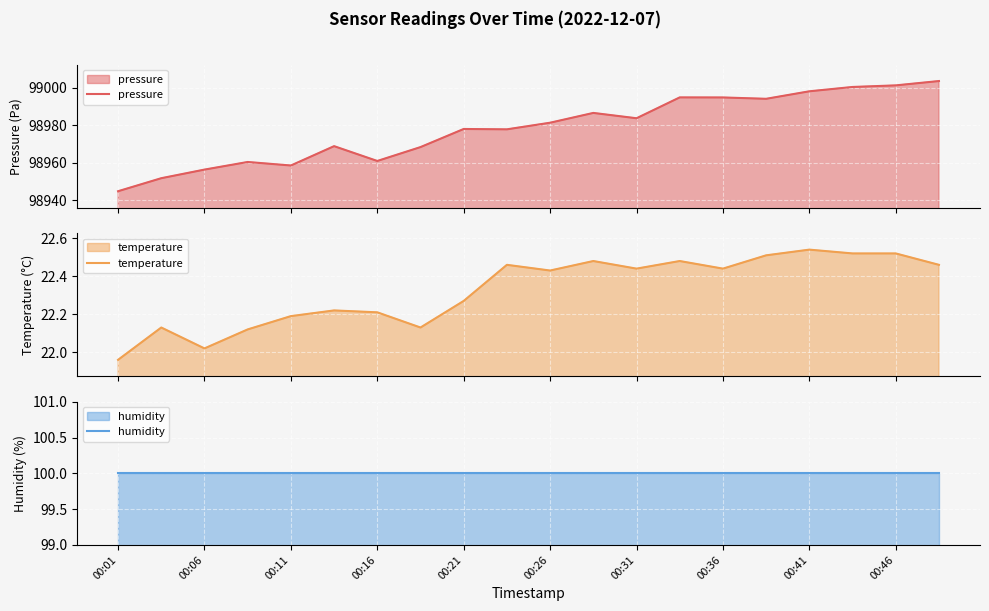

What is the sum of all humidity values?

2000.0